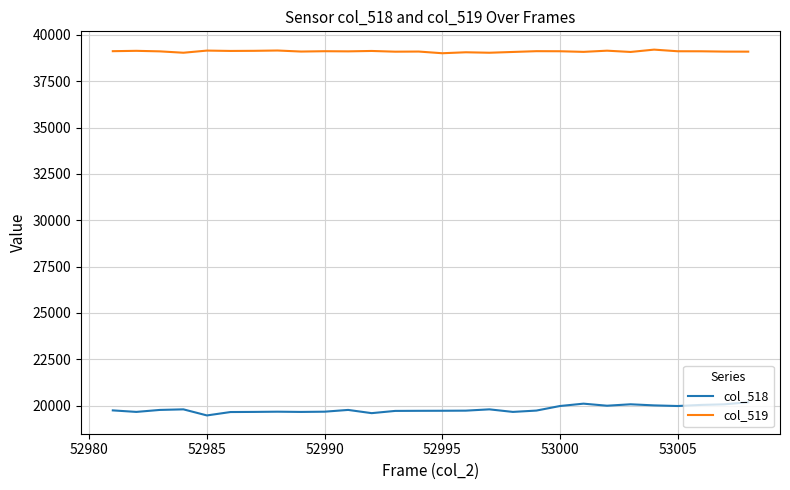

True or false: col_518 and col_519 intersect in this chart.

False